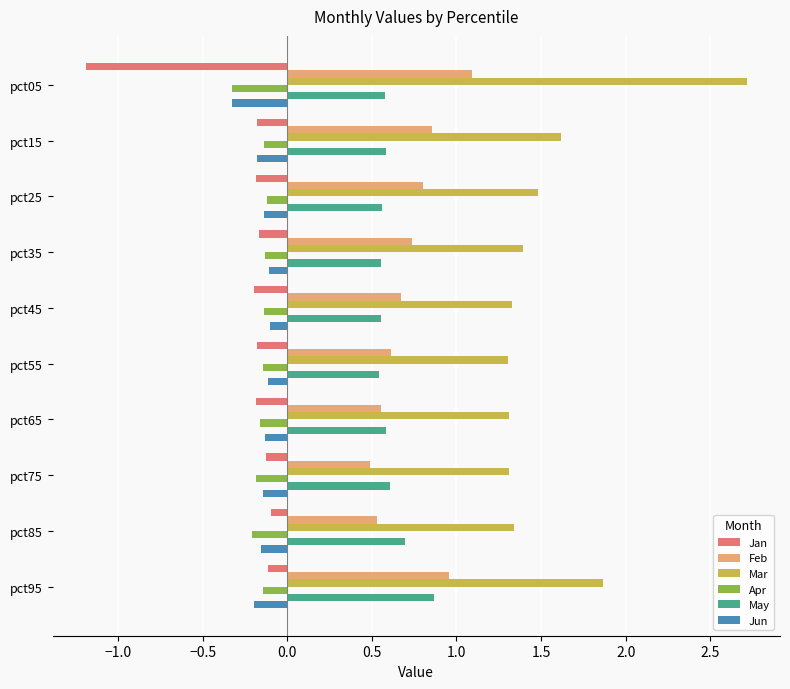

Which series has the widest spread of values?

Mar